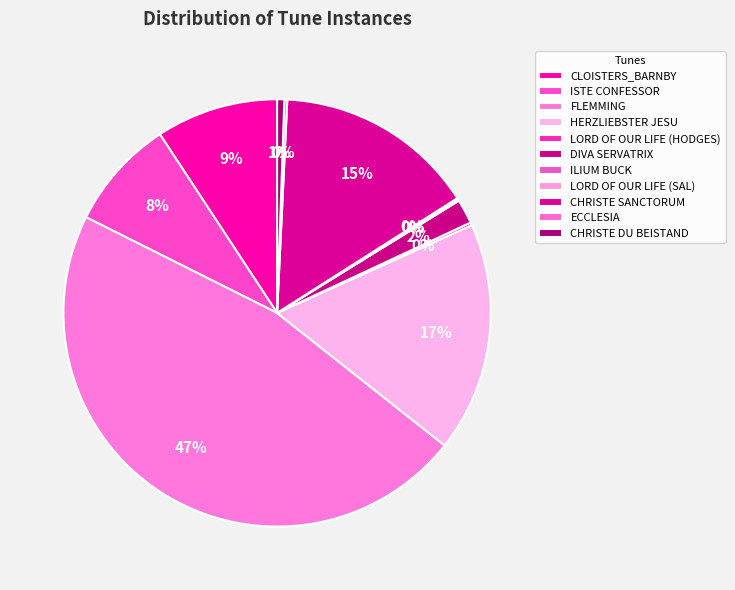

To the nearest percent, what percentage of the pie is HERZLIEBSTER JESU?

17%